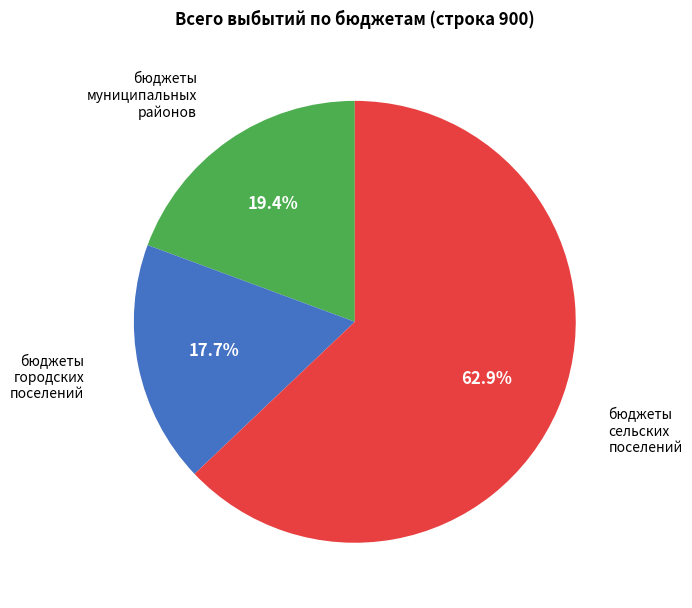

What is the largest slice in the pie chart?

бюджеты сельских поселений